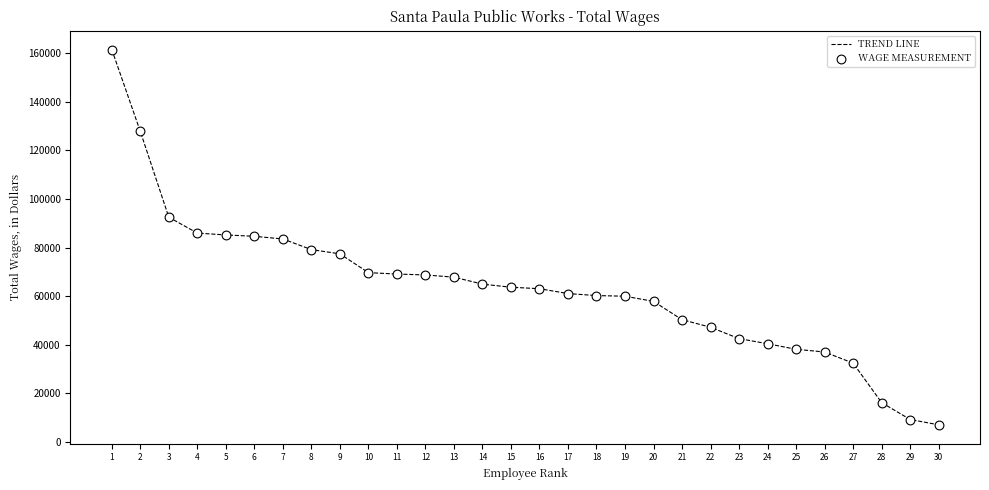

Between 26 and 3, which is larger?

3